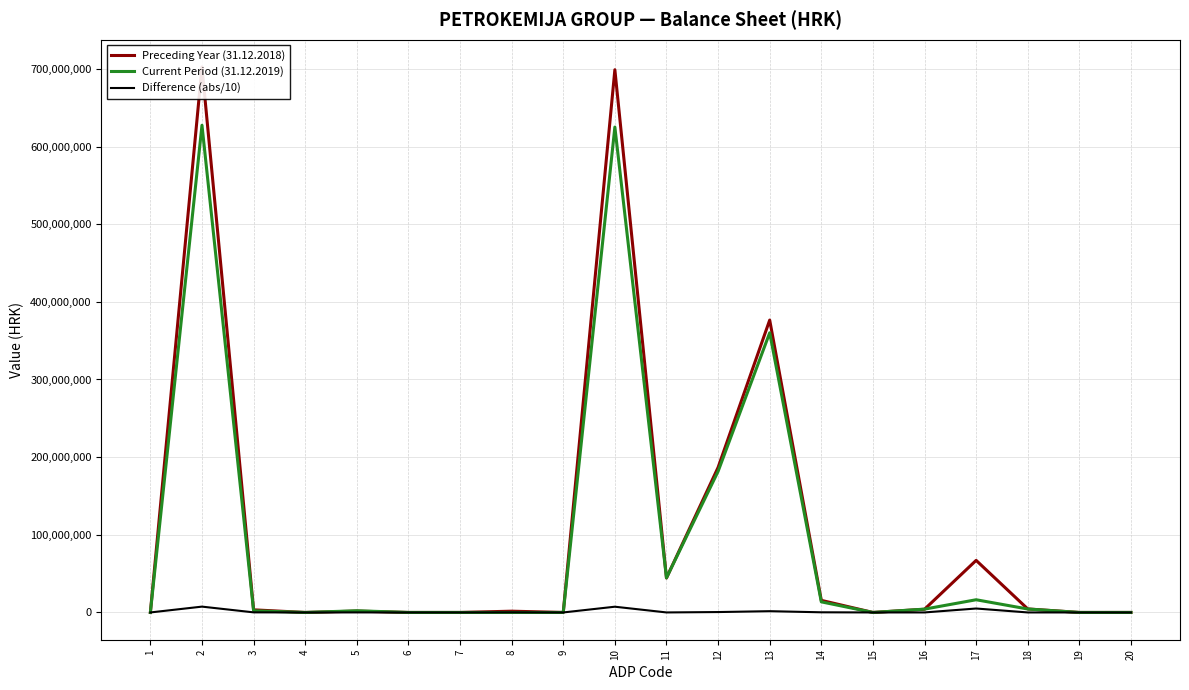

Rank the categories by Preceding Year (31.12.2018) value from highest to lowest.

2, 10, 13, 12, 17, 11, 14, 18, 16, 3, 5, 8, 20, 1, 4, 6, 7, 9, 15, 19